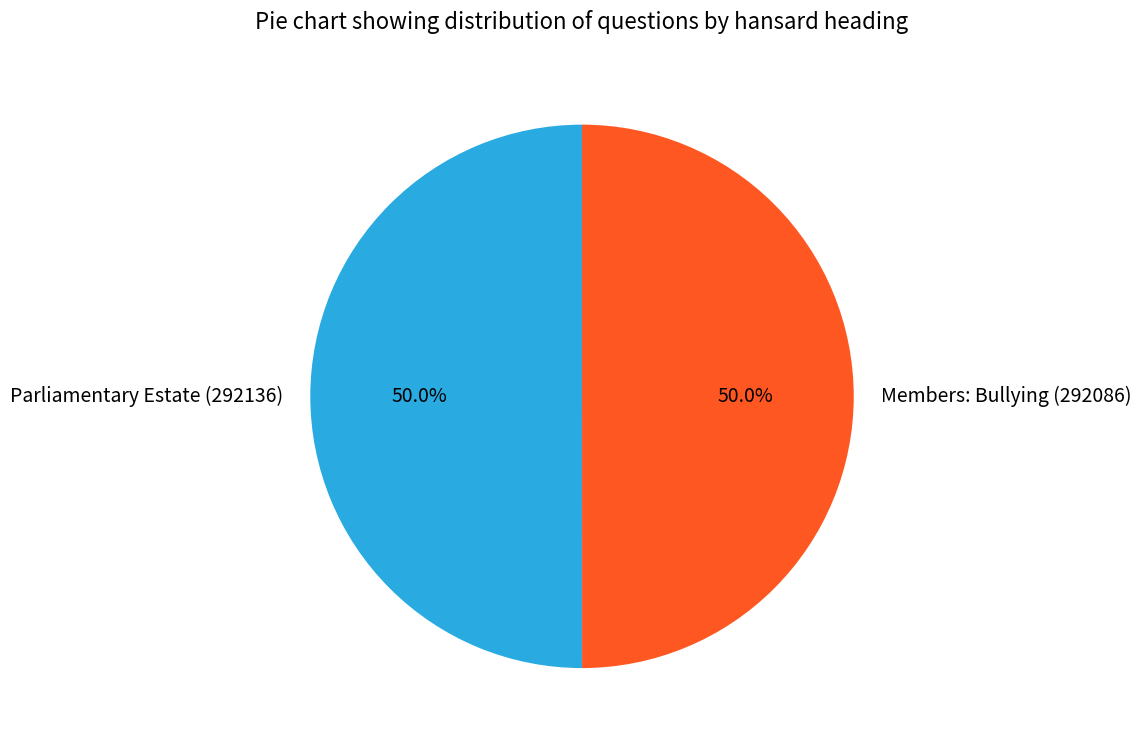

Approximately how many times larger is the value at Members: Bullying (292086) compared to Parliamentary Estate (292136)?

1.0